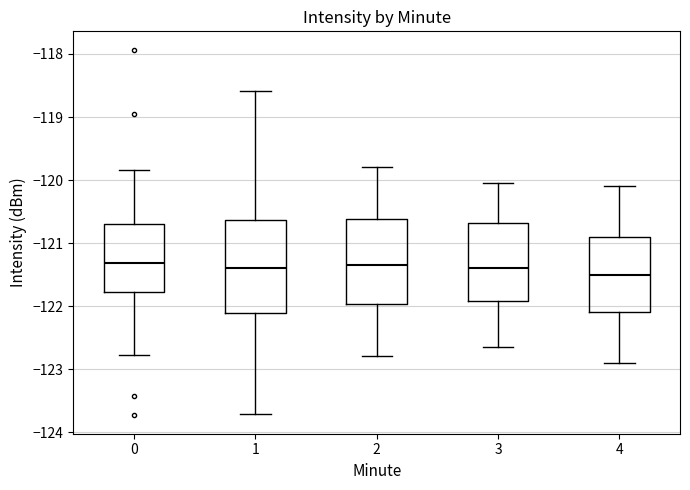

Reading left to right, read every box against the y-axis: the position of its median line, the range the box covers, and the ends of its whiskers. The values are not printed on the chart, so give them approximately, as read against the axis.

0: median -121.3, box -121.8 to -120.7, whiskers -122.8 to -119.8
1: median -121.4, box -122.1 to -120.6, whiskers -123.7 to -118.6
2: median -121.3, box -122.0 to -120.6, whiskers -122.8 to -119.8
3: median -121.4, box -121.9 to -120.7, whiskers -122.6 to -120.0
4: median -121.5, box -122.1 to -120.9, whiskers -122.9 to -120.1